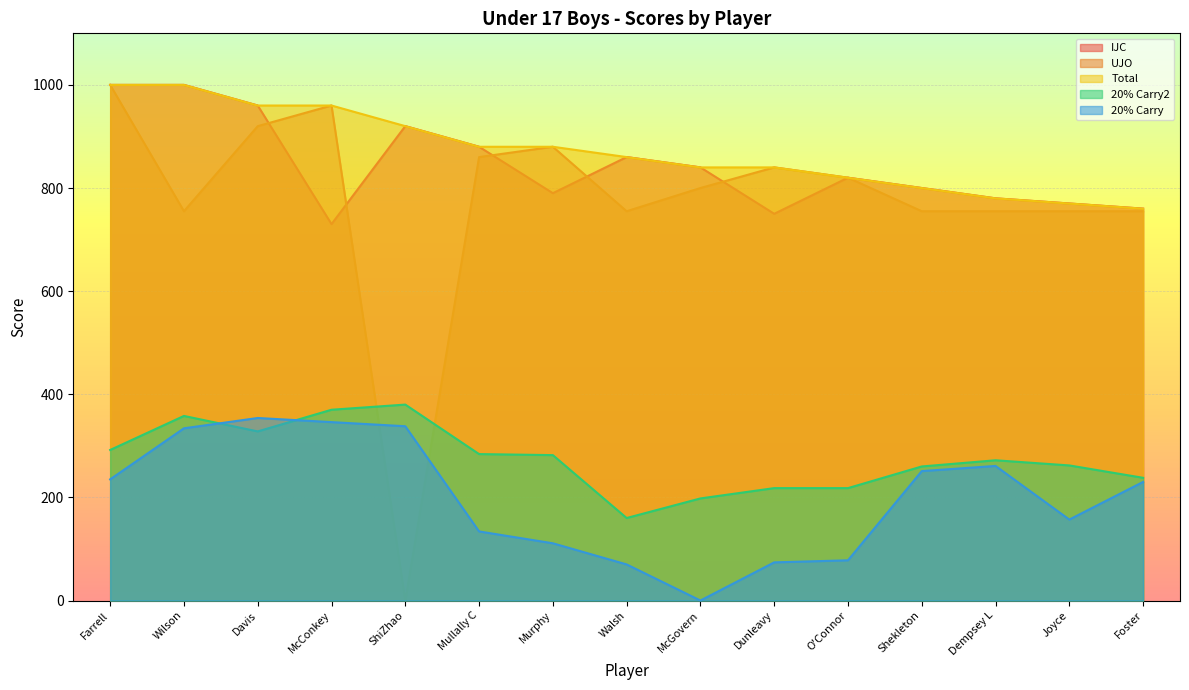

How many times do UJO and 20% Carry cross each other?

2